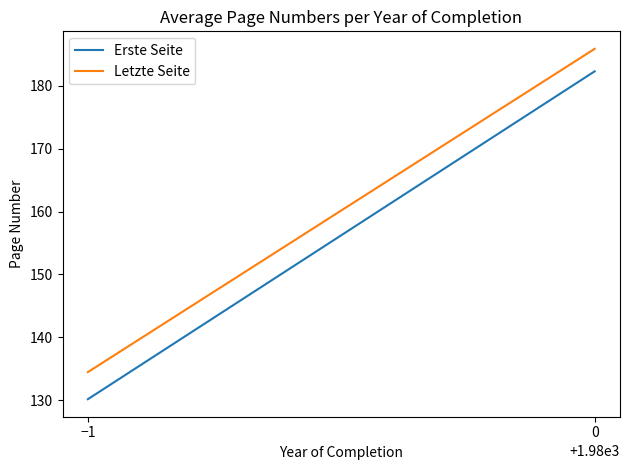

What is the value of the Erste Seite point at the 2nd from the left?

182.3